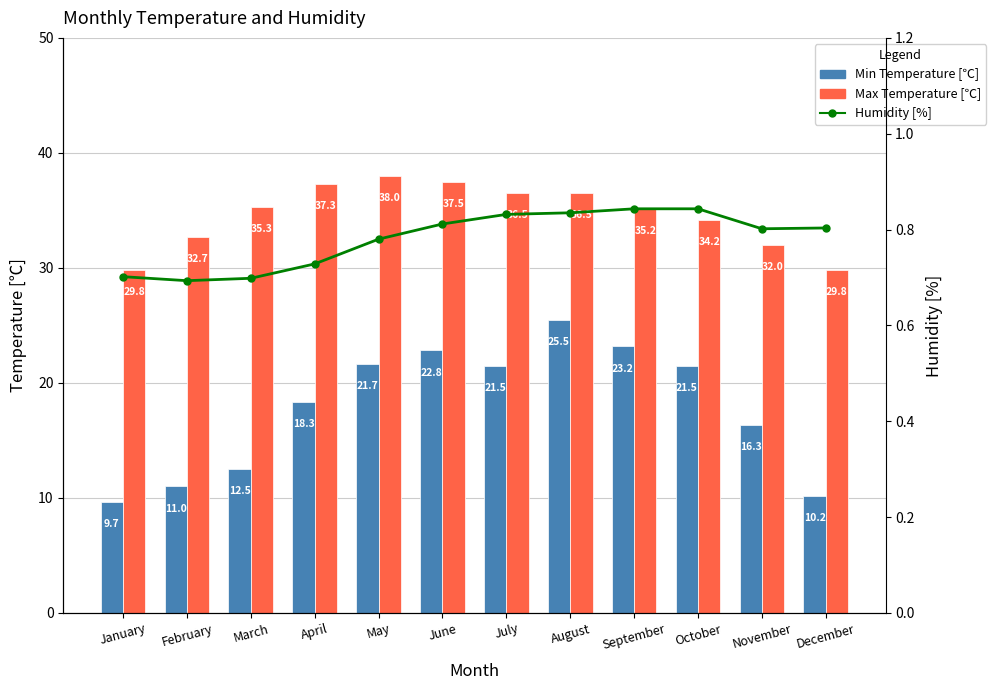

What are all the series names shown in the legend?

Min Temperature [℃], Max Temperature [℃], Humidity [%]